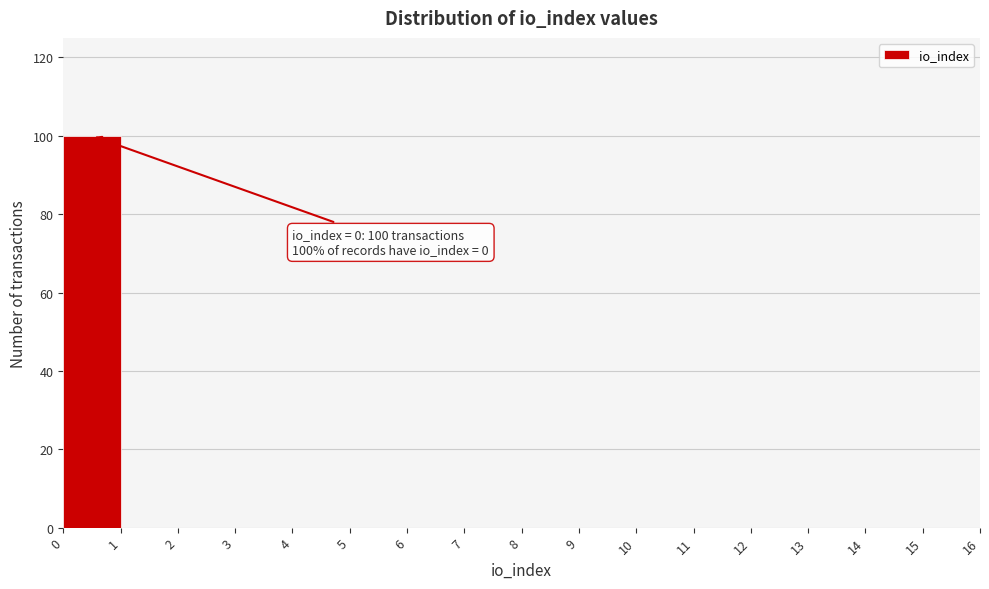

Which range on the x-axis has the tallest bar?

0 to 1